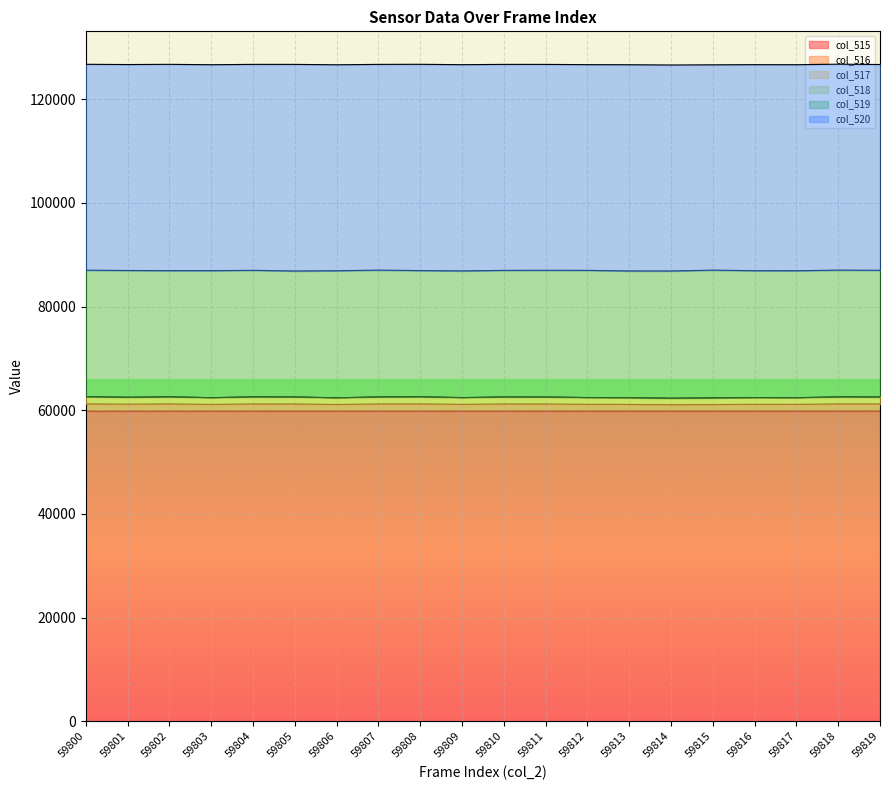

True or false: col_515 and col_516 cross at least once.

False